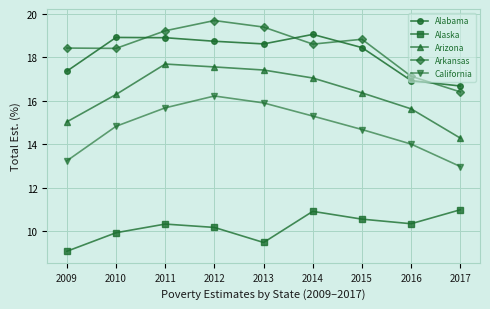

What is the average value of the Arizona series?

16.4